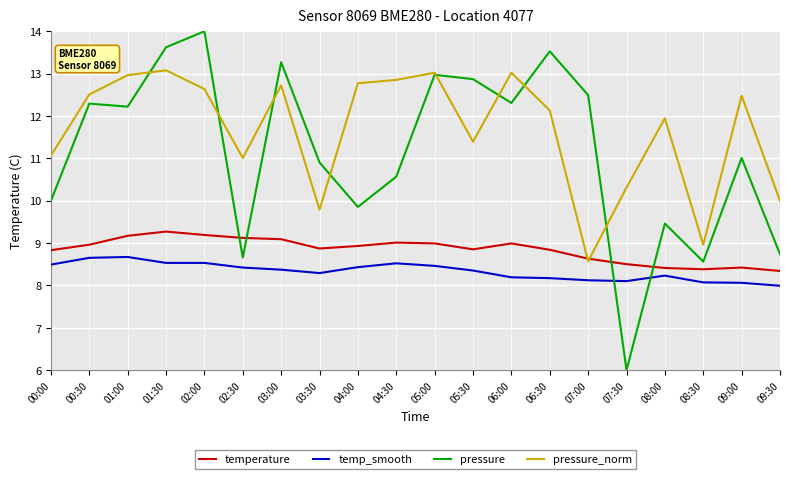

What position from the right is 04:00?

12